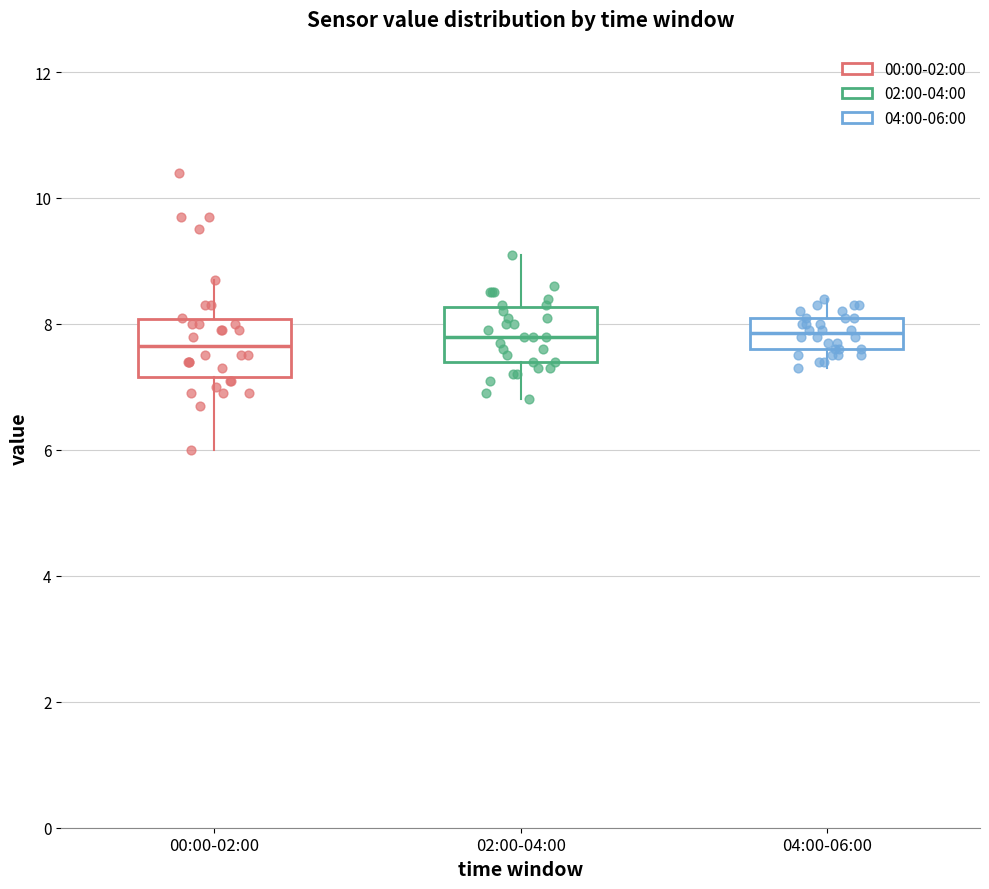

Reading left to right, transcribe this box plot: for each box, give where its median line is, the range the box spans, and where its two whiskers end, as read against the y-axis. The values are not printed on the chart, so give them approximately, as read against the axis.

00:00-02:00: median 7.6, box 7.2 to 8.0, whiskers 6.0 to 8.8
02:00-04:00: median 7.8, box 7.4 to 8.2, whiskers 6.8 to 9.2
04:00-06:00: median 7.8, box 7.6 to 8.2, whiskers 7.4 to 8.4